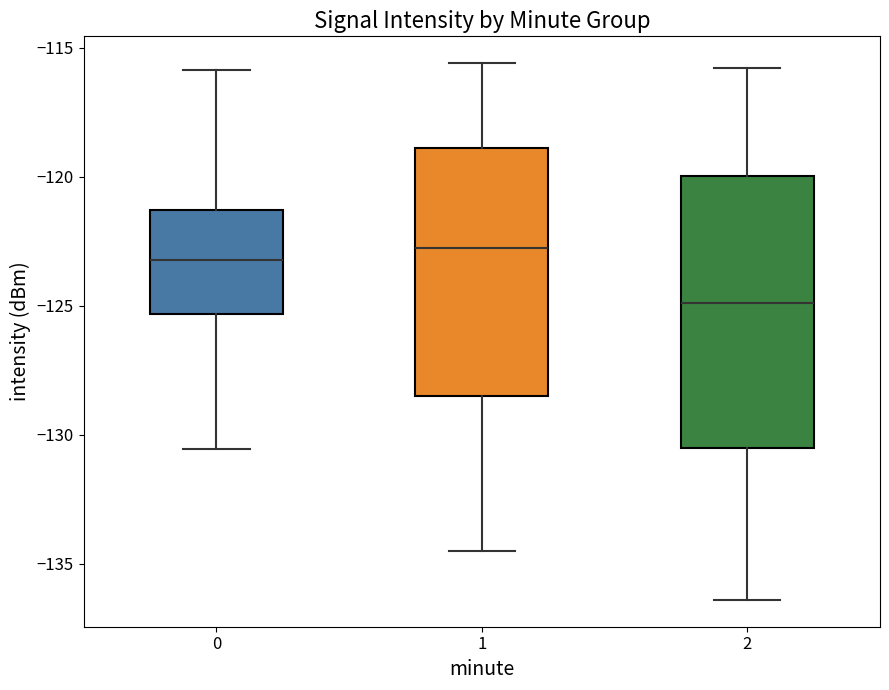

Comparing the boxes themselves (not the whiskers), which one is the tallest?

2